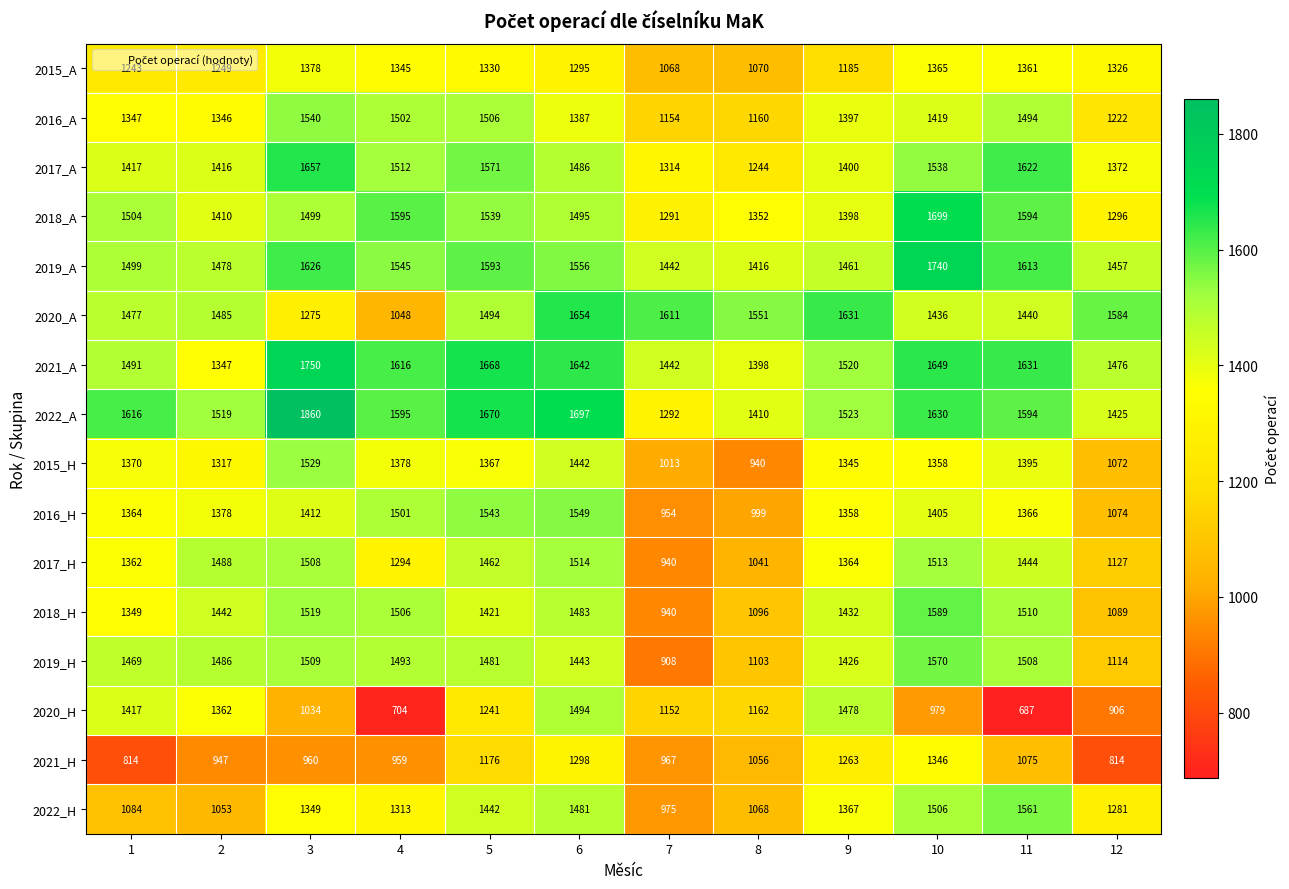

What is the difference between the highest and lowest values at 1?

802